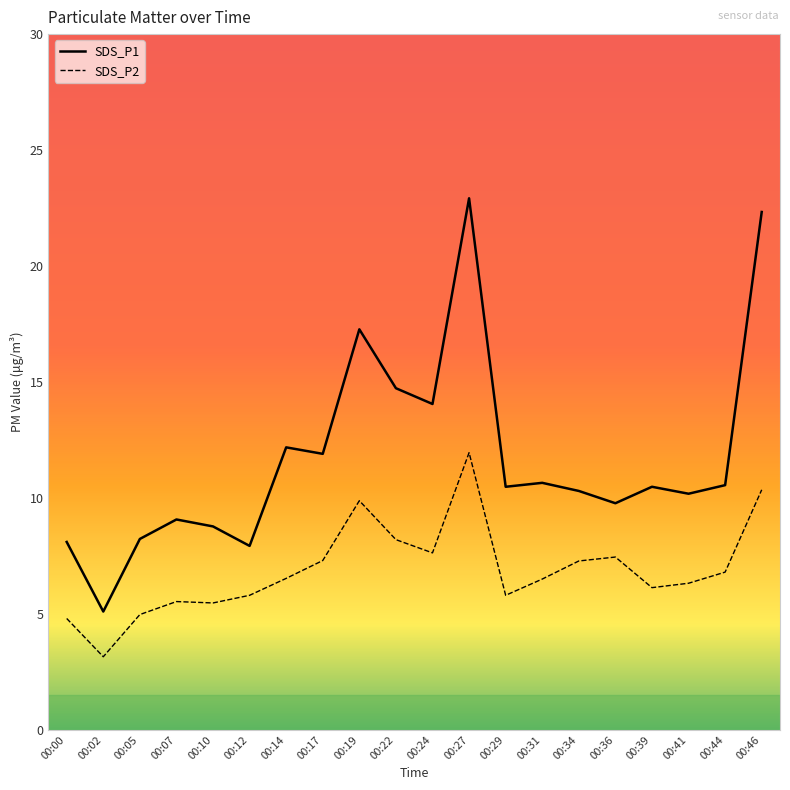

How many interior local peaks does the SDS_P1 series have?

6